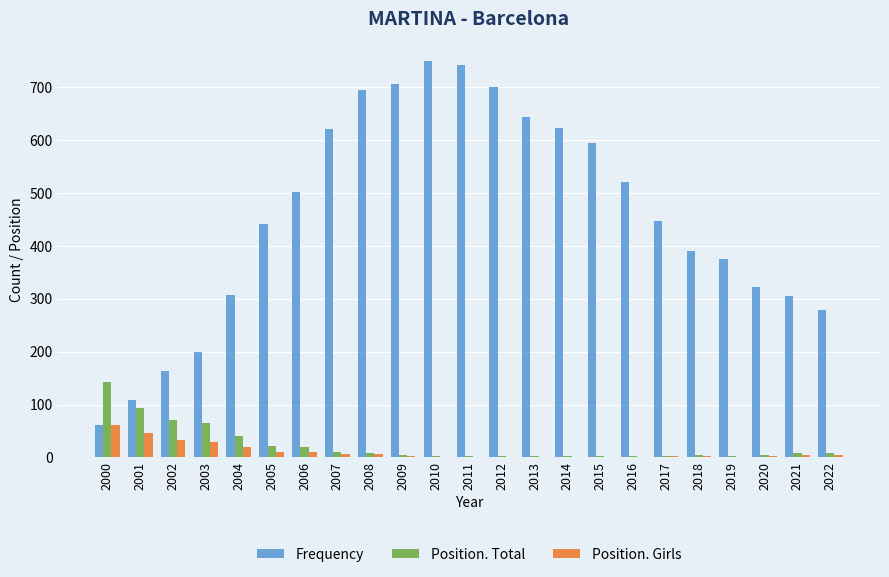

Is it true that Frequency equals 649 at 2019?

False